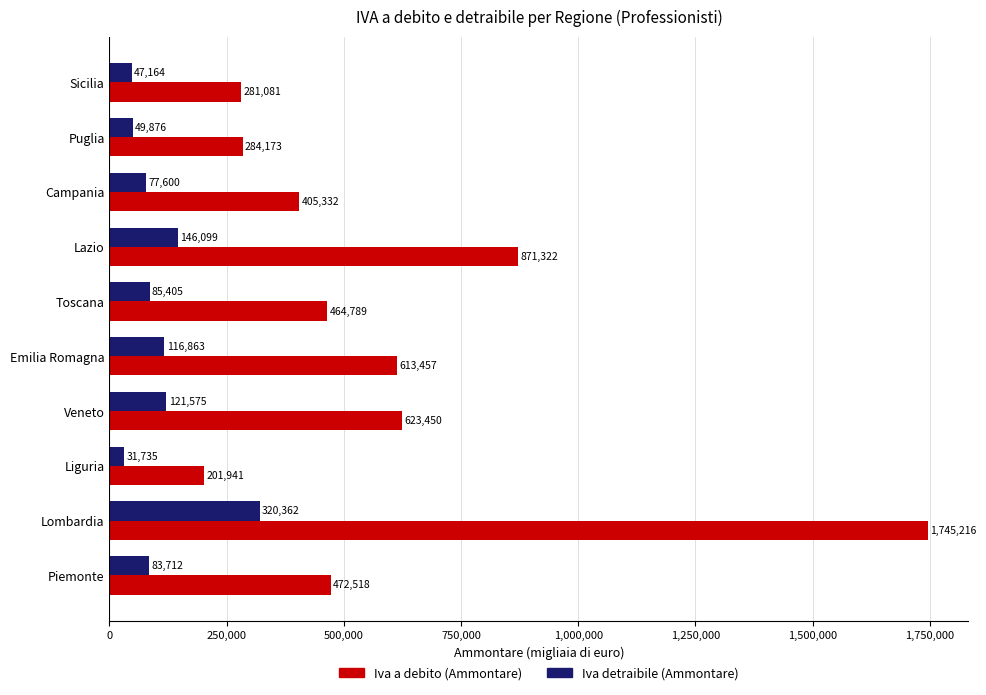

What is the difference between the maximum and minimum values in the Iva detraibile (Ammontare) series?

288627